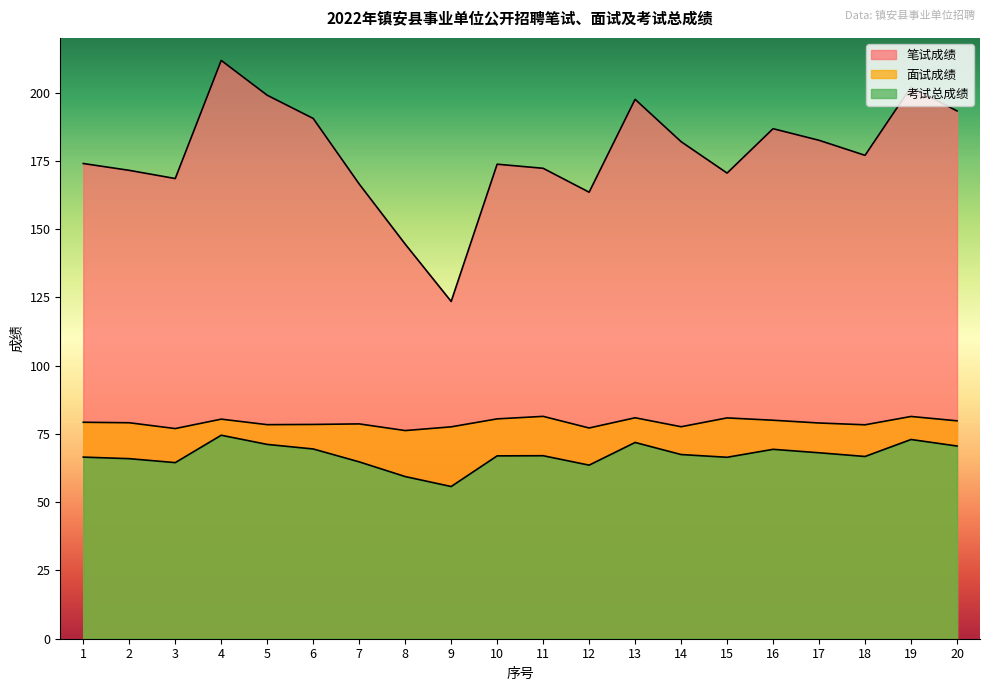

Is it true that 面试成绩 equals 80.5 at 10?

True